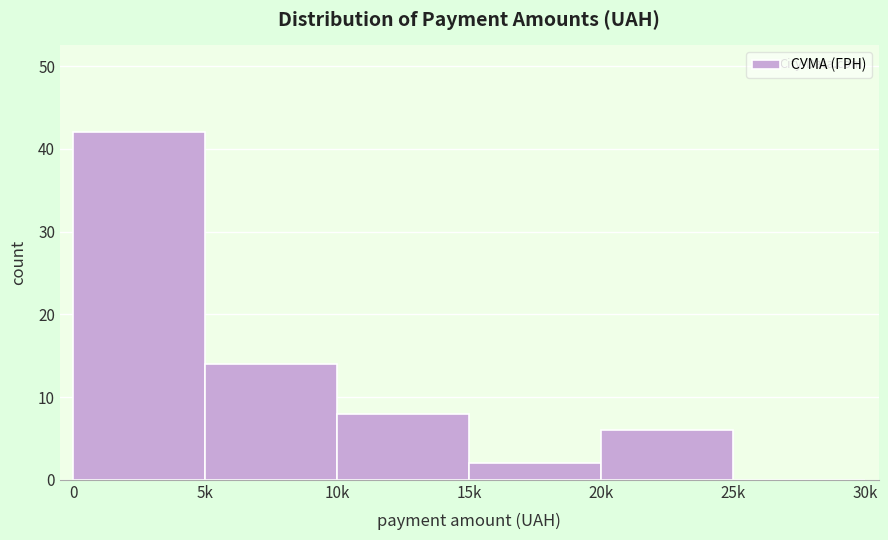

Reading left to right, transcribe all the data shown in this chart.

0=42	5k=14	10k=8	15k=2	20k=6	25k=0